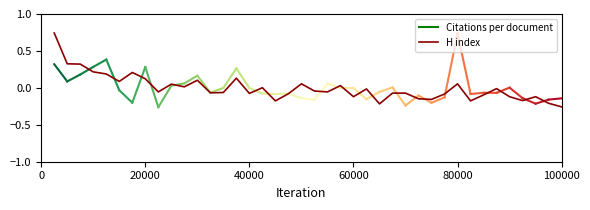

What is the difference between the maximum and minimum values?

1.0